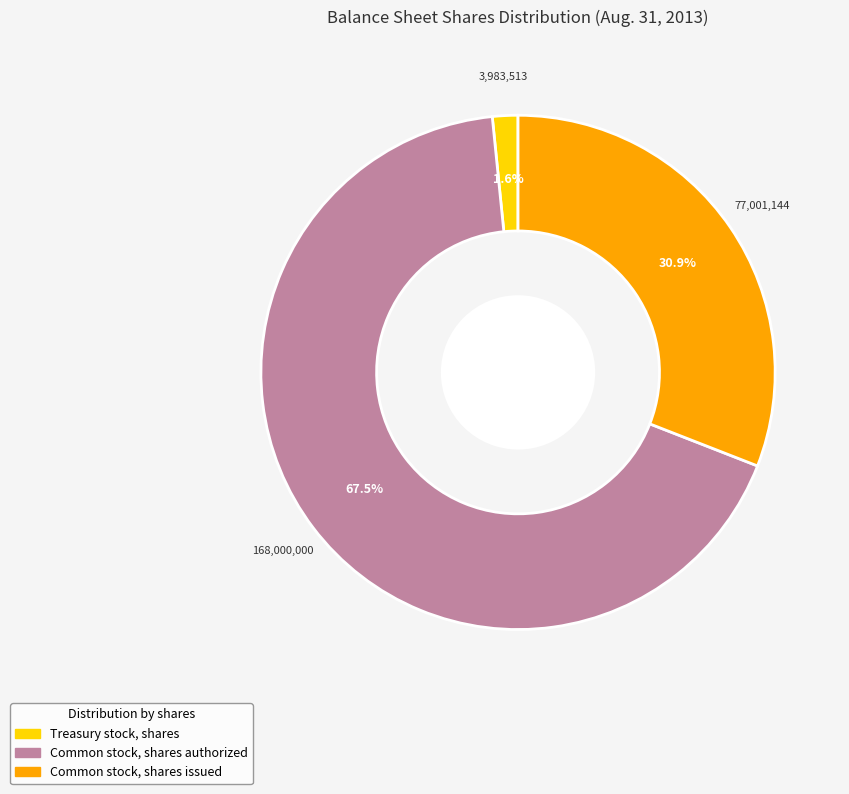

To the nearest percent, what portion does Common stock, shares issued represent?

31%